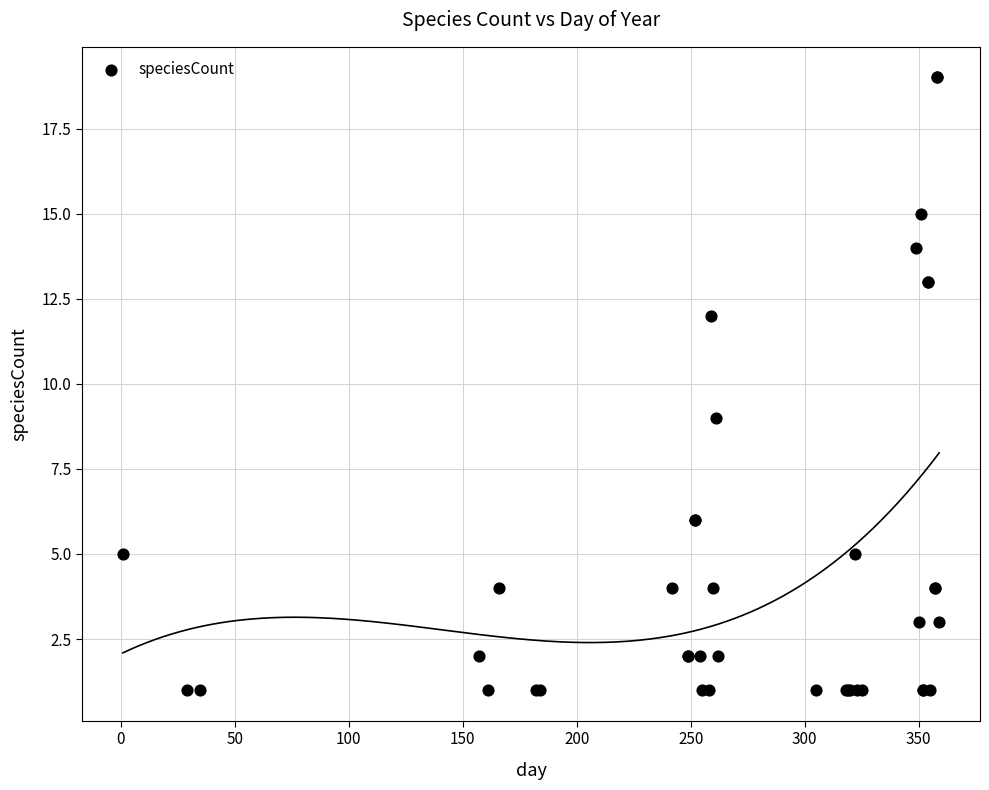

What Y value in the scatter plot is closest to 10?

9